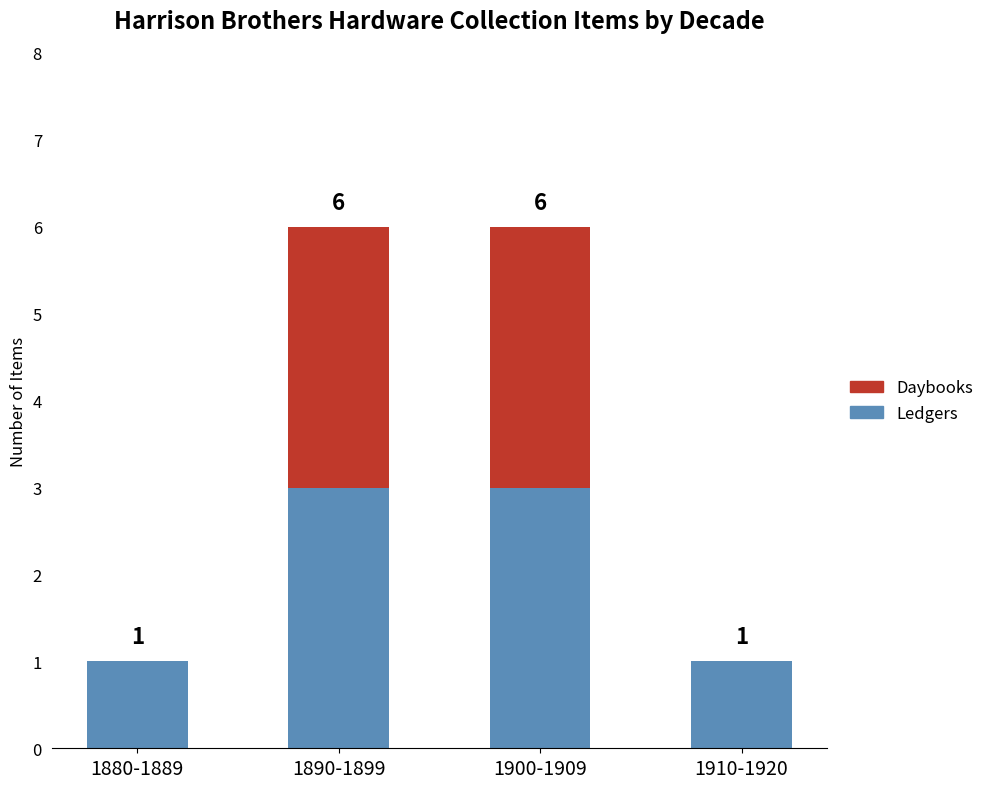

How many data points does each series have?

4